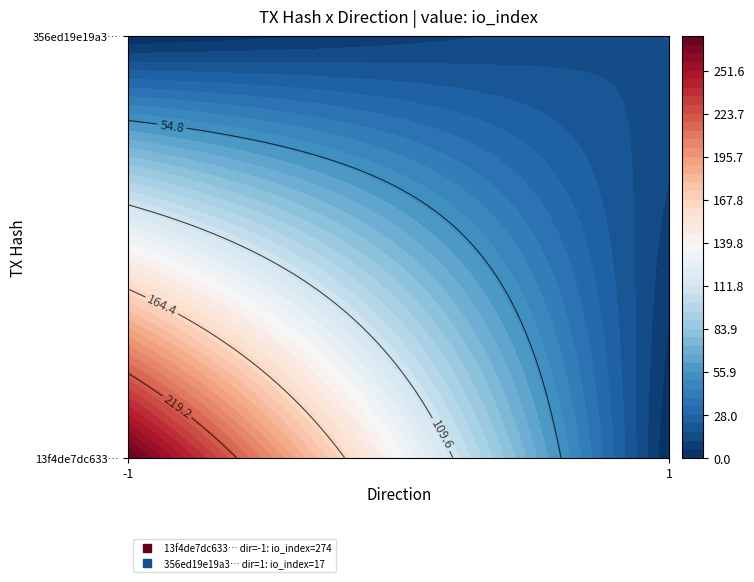

What is the difference between the maximum and minimum values in the 356ed19e19a37a3d34d8b9b14d36440237d9a17 series?

16